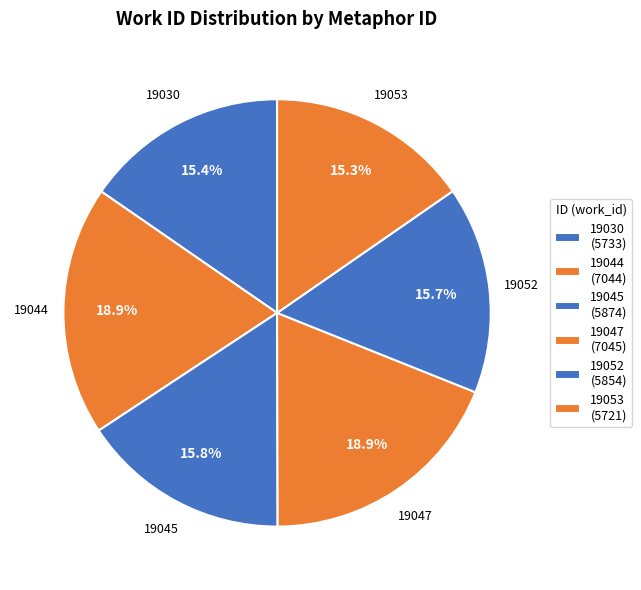

Rank the categories by value from lowest to highest.

19053, 19030, 19052, 19045, 19044, 19047